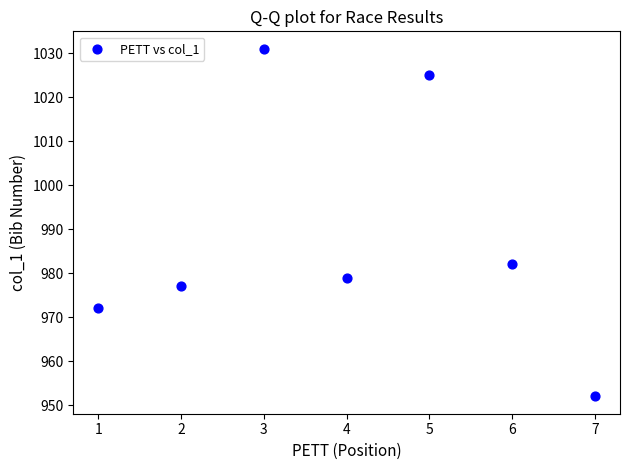

What Y value in the scatter plot is closest to 991?

982